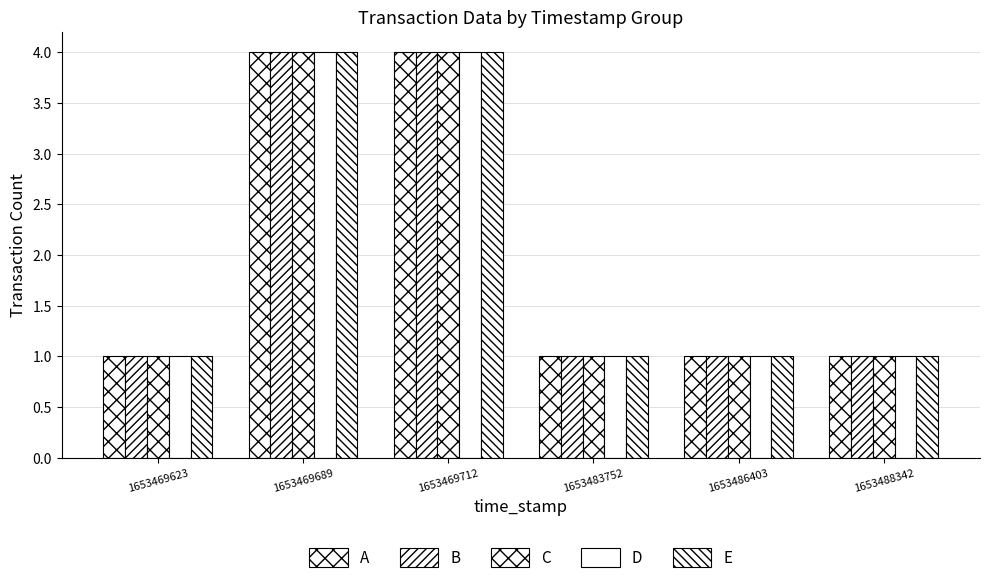

Are the bars grouped side by side (vs. stacked)?

Yes